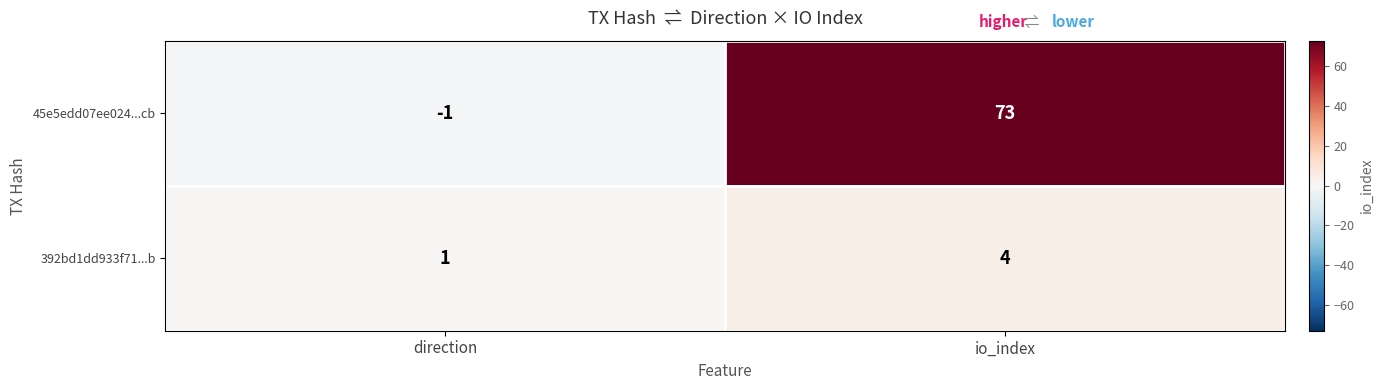

Reading left to right, what are all the values shown in this chart?

45e5edd07ee024...cb: -1	73
392bd1dd933f71...b: 1	4